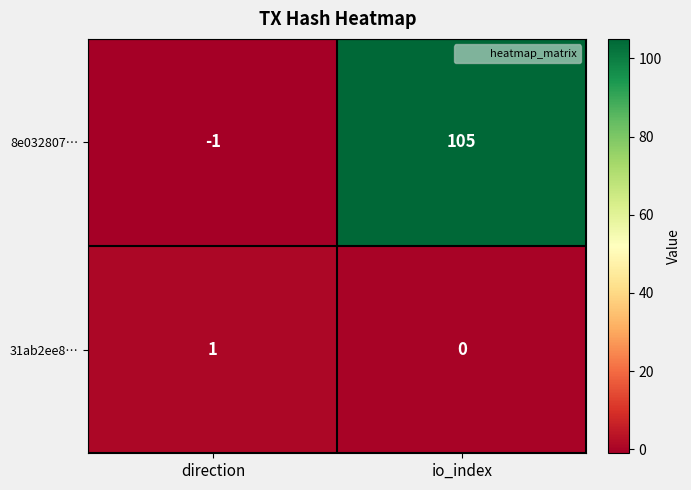

Reading right to left, extract all data points from this chart.

8e032807…: 105	-1
31ab2ee8…: 0	1